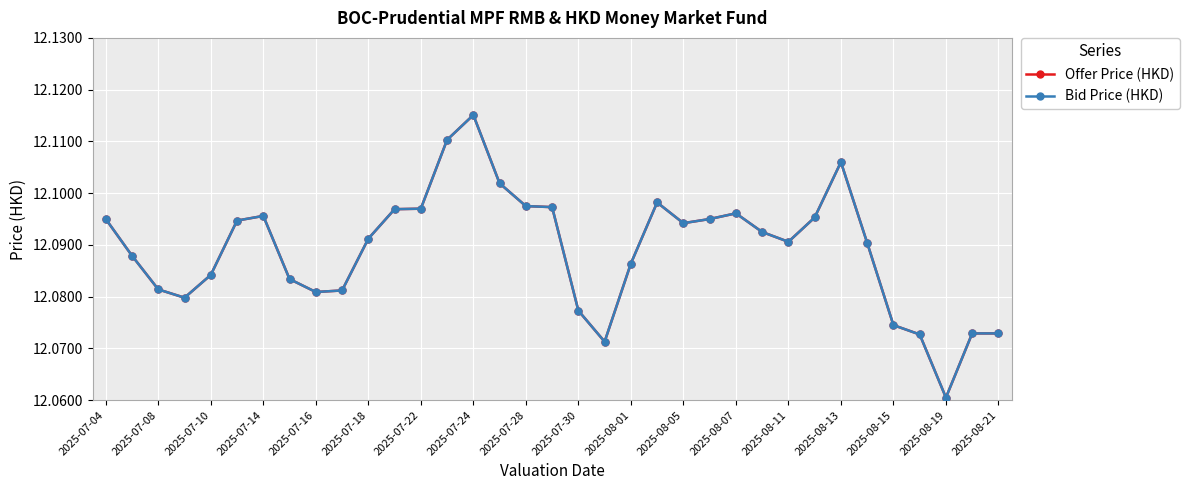

Which series has the largest total across all categories?

Offer Price (HKD)